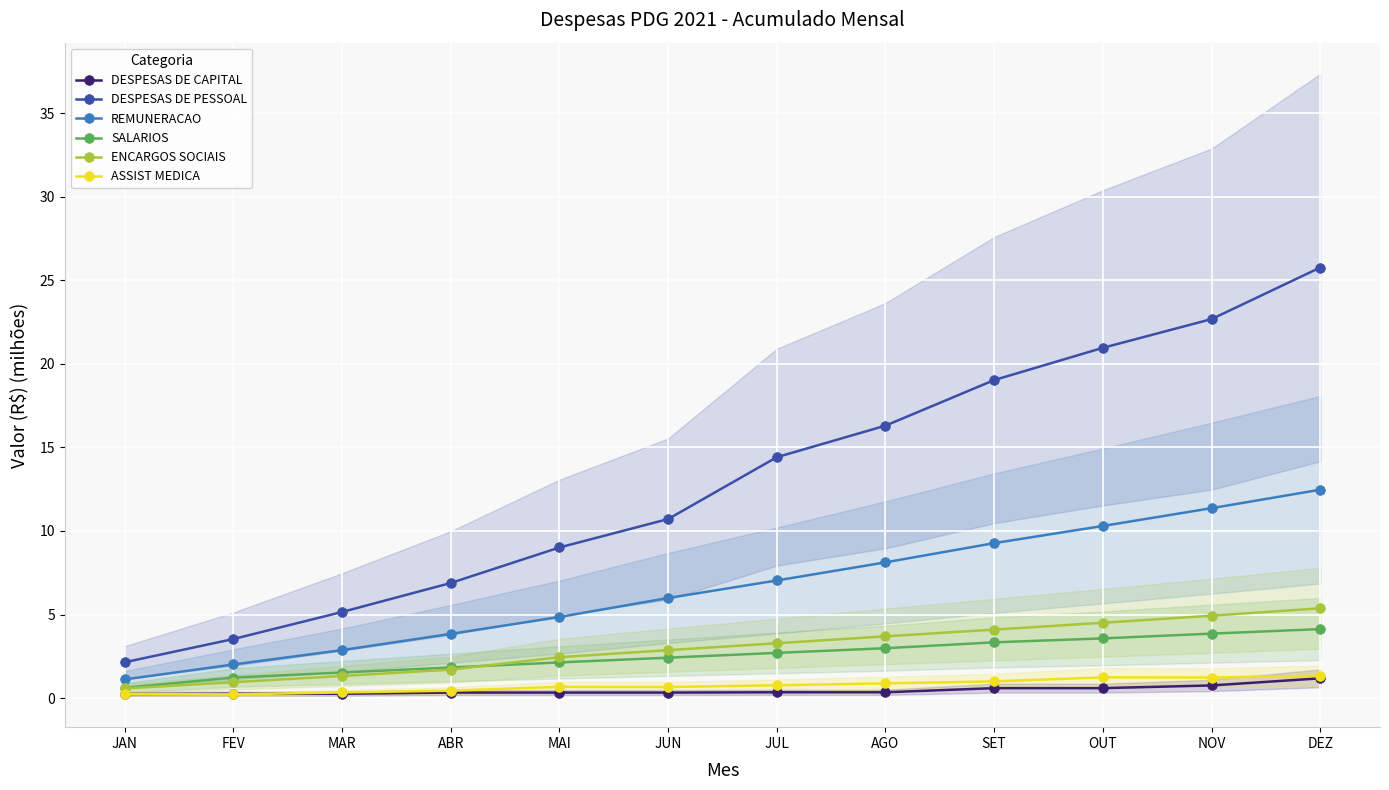

How many lines are shown in the chart?

6